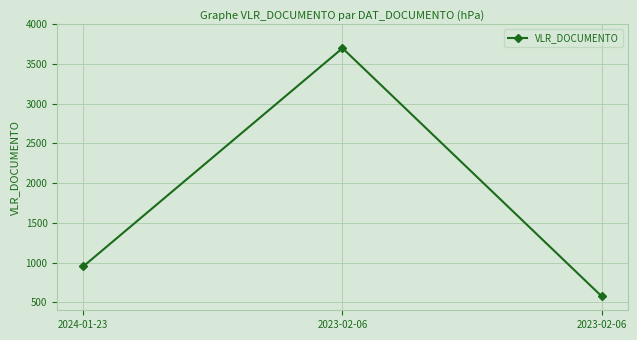

How many values are between 575 and 3700?

3